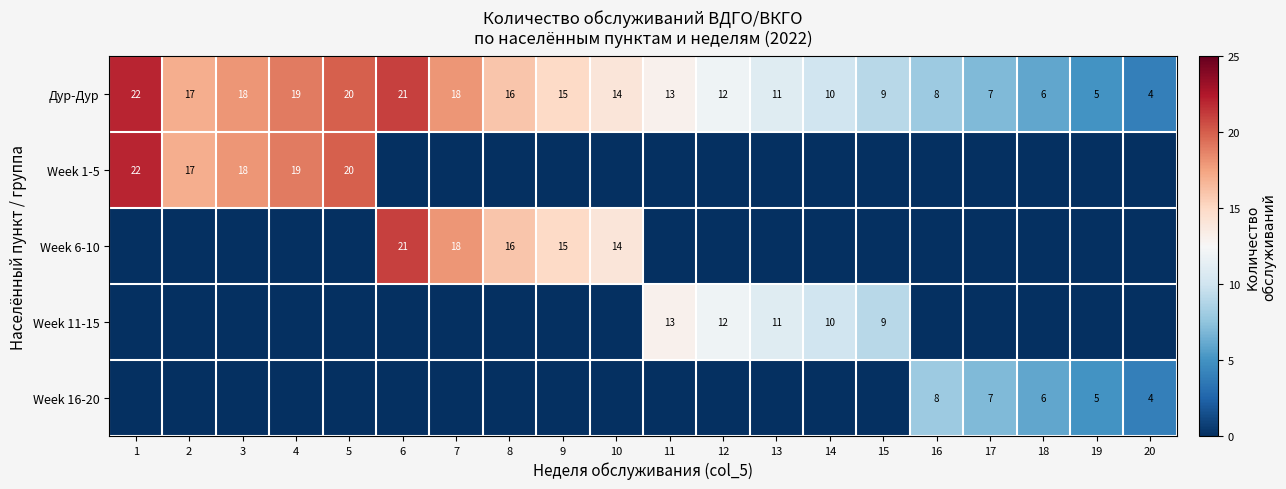

Read the Дур-Дур value at 16, to the nearest 5.

10